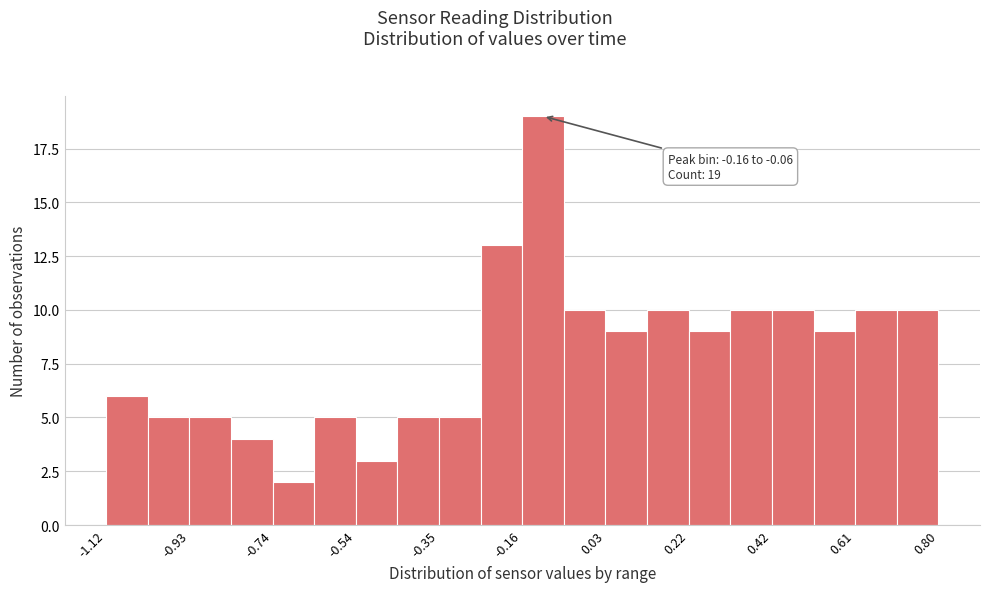

Which range on the x-axis has the tallest bar?

-0.160 to -0.064